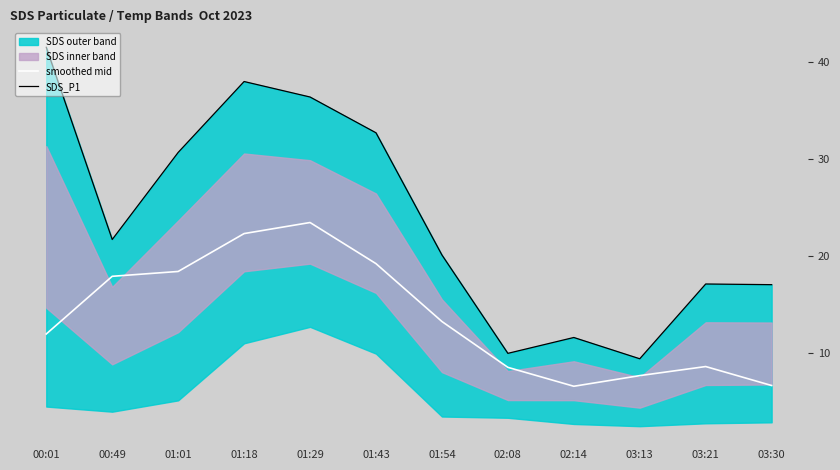

What is the value of the SDS_P1 point at the 3rd from the left?

30.7